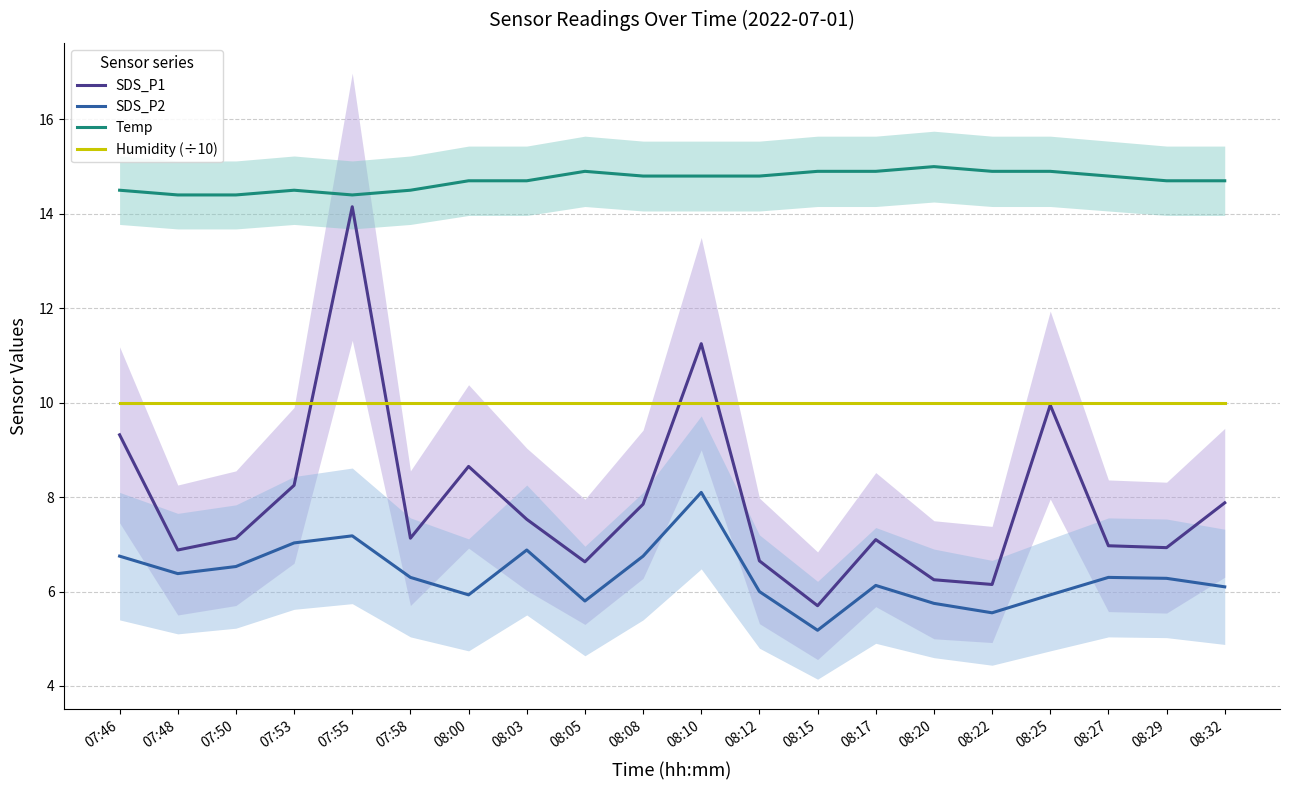

In SDS_P2, how many points are lower than both neighbors (excluding endpoints)?

5